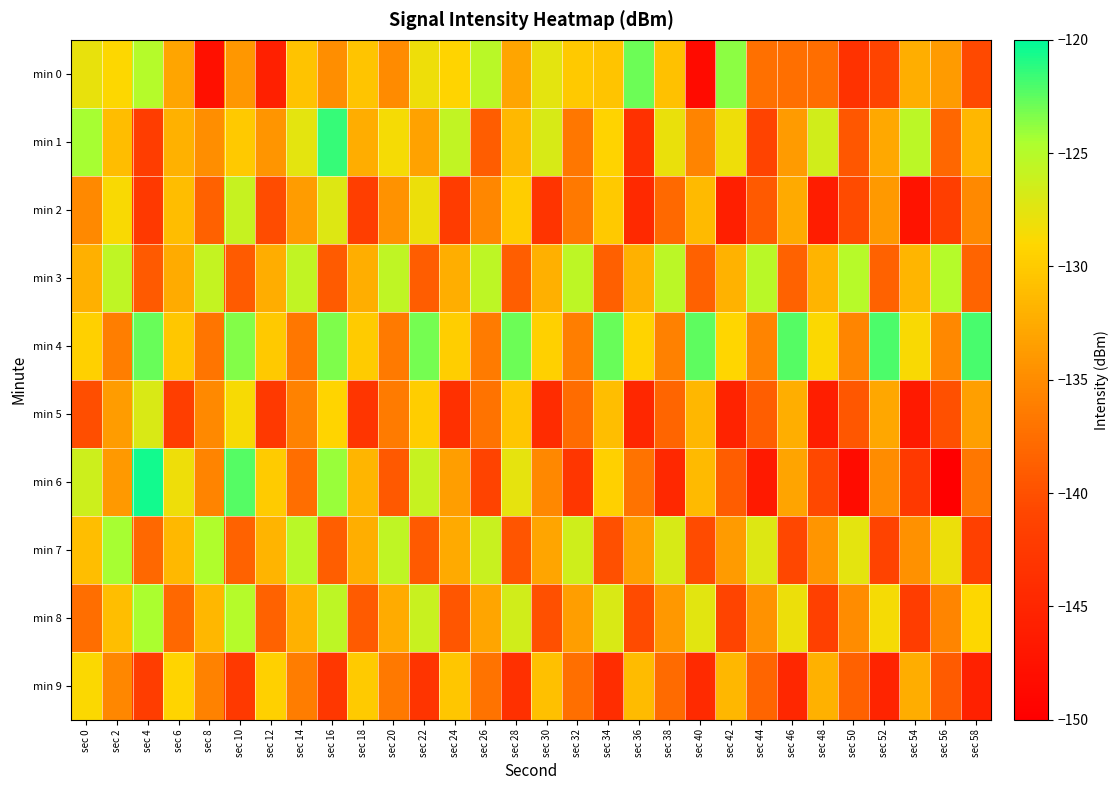

At which category is the sum across all series the highest?

sec 16